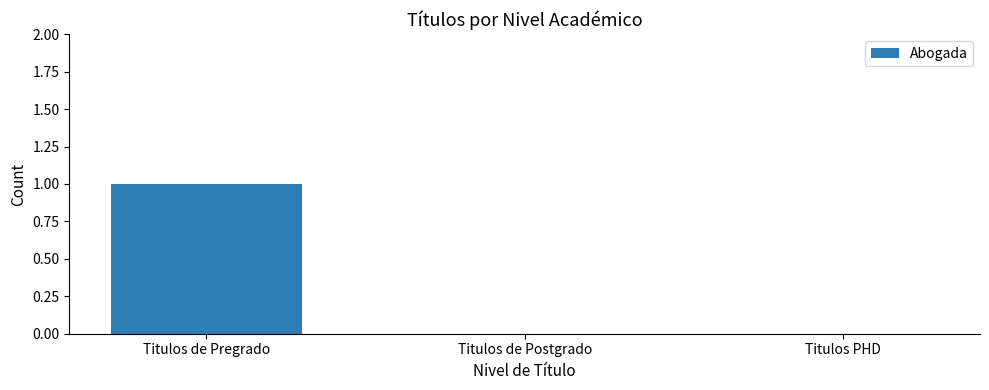

What is the sum of the values at Titulos de Postgrado and Titulos de Pregrado?

1